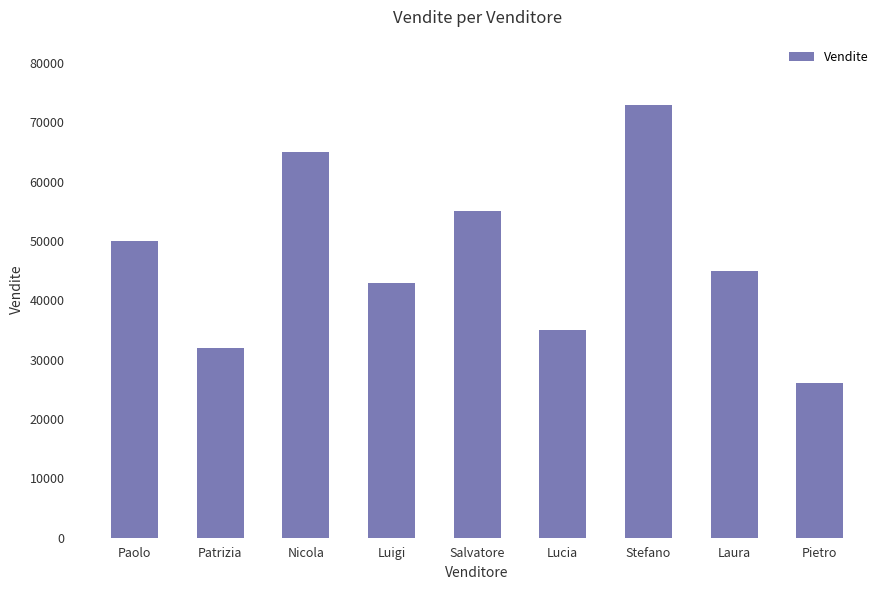

Reading left to right, what are all the values shown in this chart?

50000	32000	65000	43000	55000	35000	73000	45000	26000